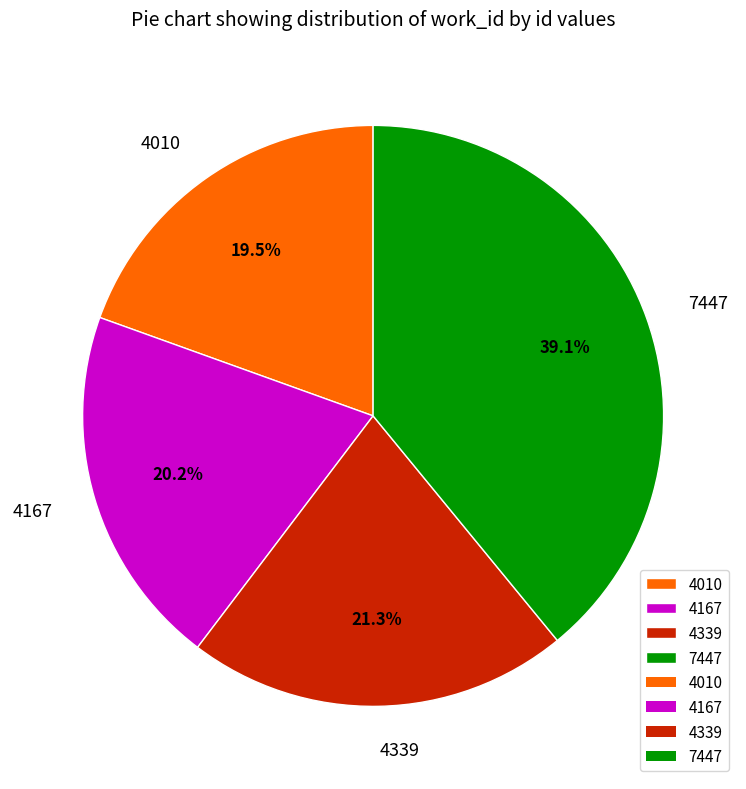

Is it true that 4339 is 21% of the pie?

True